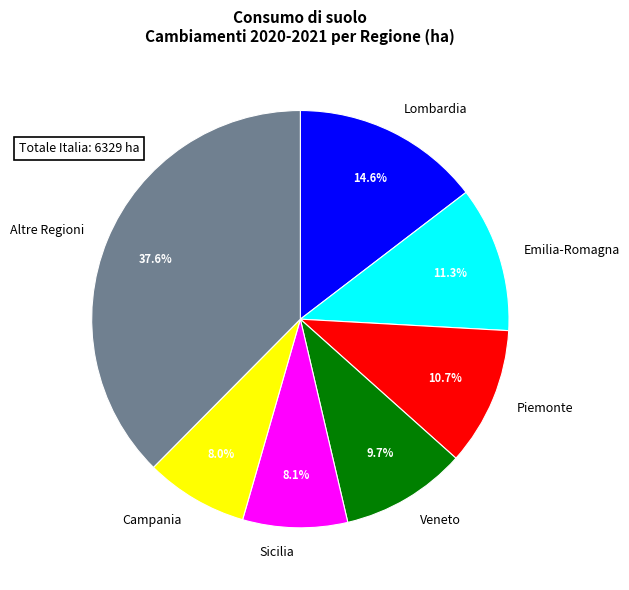

Is there a majority slice in this chart?

No